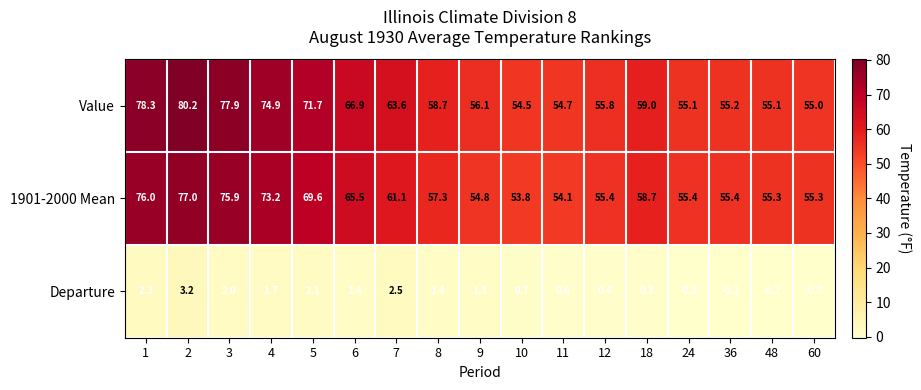

What is the difference between the maximum and minimum values in the Value series?

25.7